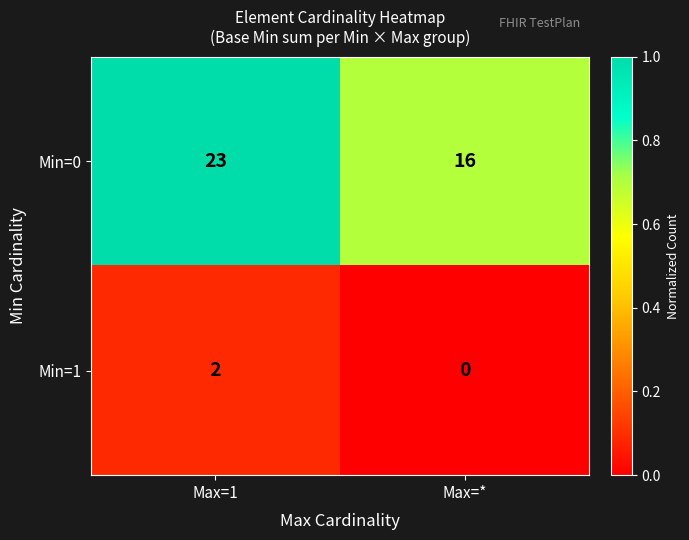

List the series in order of their overall mean, highest first.

Min=0, Min=1